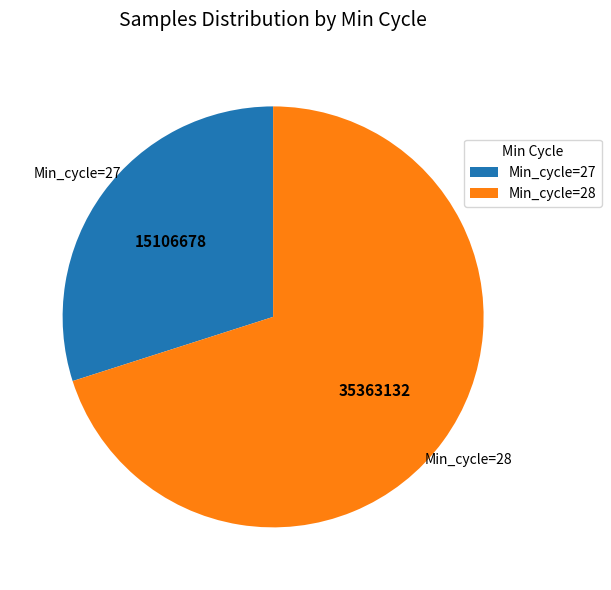

How many slices are in this pie chart?

2